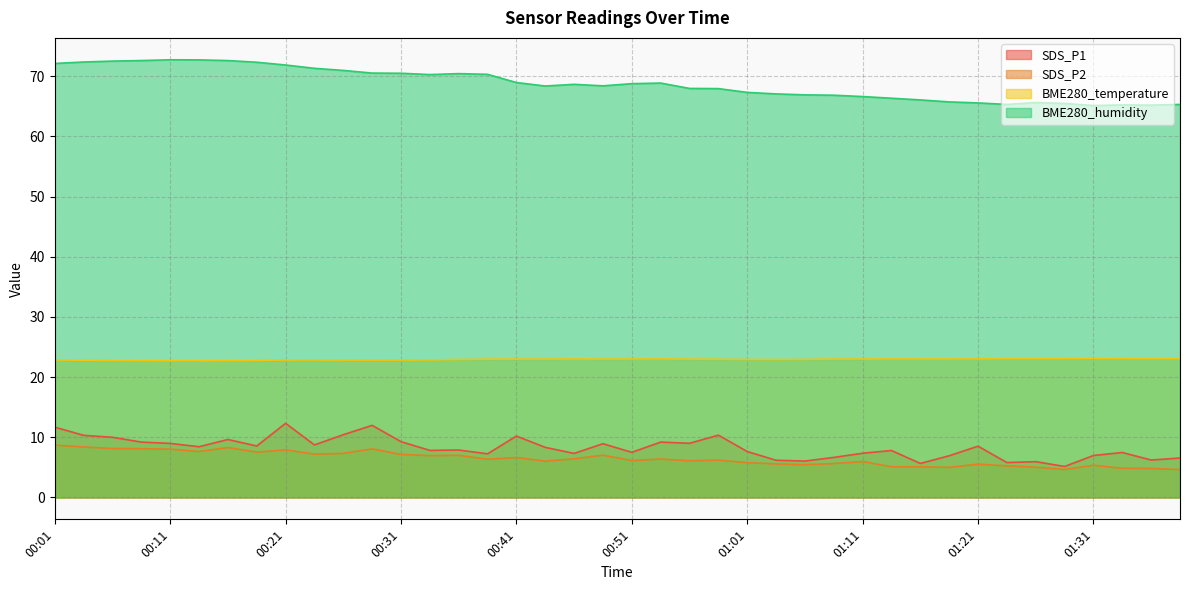

Reading left to right, extract all data points from this chart.

SDS_P1: 00:01=11.7	00:04=10.3	00:06=10.0	00:09=9.2	00:11=9.0	00:14=8.4	00:16=9.6	00:19=8.6	00:21=12.3	00:24=8.7	00:26=10.4	00:29=12.0	00:31=9.3	00:34=7.8	00:36=7.9	00:39=7.2	00:41=10.2	00:44=8.3	00:46=7.3	00:48=8.9	00:51=7.5	00:53=9.2	00:56=9.0	00:58=10.3	01:01=7.6	01:03=6.2	01:06=6.0	01:08=6.7	01:11=7.3	01:14=7.8	01:16=5.7	01:19=6.9	01:21=8.5	01:24=5.8	01:26=6.0	01:29=5.2	01:31=7.0	01:34=7.5	01:36=6.2	01:39=6.5
SDS_P2: 00:01=8.7	00:04=8.4	00:06=8.1	00:09=8.1	00:11=8.0	00:14=7.6	00:16=8.3	00:19=7.5	00:21=7.9	00:24=7.2	00:26=7.3	00:29=8.1	00:31=7.2	00:34=7.0	00:36=7.0	00:39=6.3	00:41=6.6	00:44=6.0	00:46=6.4	00:48=7.0	00:51=6.1	00:53=6.4	00:56=6.1	00:58=6.2	01:01=5.8	01:03=5.6	01:06=5.5	01:08=5.6	01:11=6.0	01:14=5.1	01:16=5.1	01:19=5.0	01:21=5.5	01:24=5.2	01:26=5.0	01:29=4.7	01:31=5.3	01:34=4.8	01:36=4.8	01:39=4.6
BME280_temperature: 00:01=22.9	00:04=22.8	00:06=22.8	00:09=22.7	00:11=22.7	00:14=22.7	00:16=22.7	00:19=22.8	00:21=22.8	00:24=22.9	00:26=22.8	00:29=22.8	00:31=22.8	00:34=22.9	00:36=22.9	00:39=23.0	00:41=23.0	00:44=23.0	00:46=23.0	00:48=23.0	00:51=23.0	00:53=23.0	00:56=23.0	00:58=23.0	01:01=22.9	01:03=22.9	01:06=22.9	01:08=23.0	01:11=23.0	01:14=23.0	01:16=23.0	01:19=23.0	01:21=23.0	01:24=23.1	01:26=23.1	01:29=23.1	01:31=23.1	01:34=23.1	01:36=23.1	01:39=23.1
BME280_humidity: 00:01=72.1	00:04=72.3	00:06=72.5	00:09=72.6	00:11=72.7	00:14=72.7	00:16=72.6	00:19=72.3	00:21=71.8	00:24=71.3	00:26=71.0	00:29=70.5	00:31=70.5	00:34=70.3	00:36=70.4	00:39=70.3	00:41=68.9	00:44=68.4	00:46=68.6	00:48=68.4	00:51=68.8	00:53=68.8	00:56=68.0	00:58=67.9	01:01=67.3	01:03=67.0	01:06=66.9	01:08=66.8	01:11=66.6	01:14=66.3	01:16=66.0	01:19=65.7	01:21=65.5	01:24=65.3	01:26=65.6	01:29=65.5	01:31=65.1	01:34=65.2	01:36=65.2	01:39=65.3